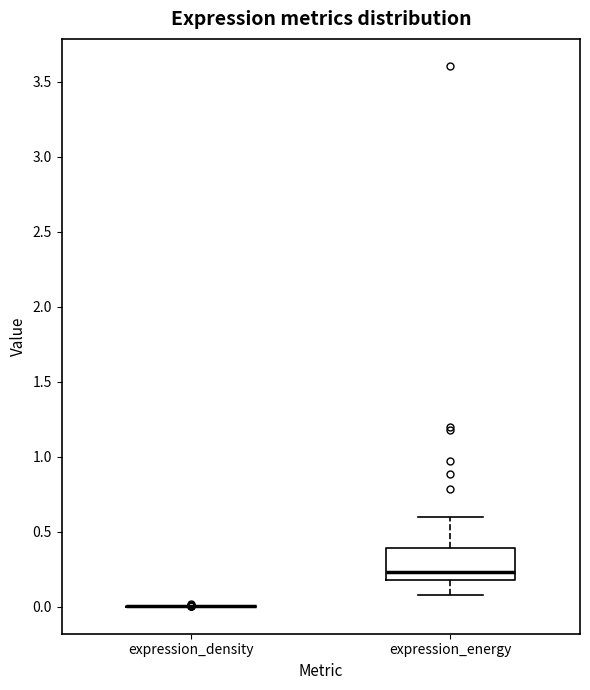

Comparing the boxes themselves (not the whiskers), which one is the tallest?

expression_energy